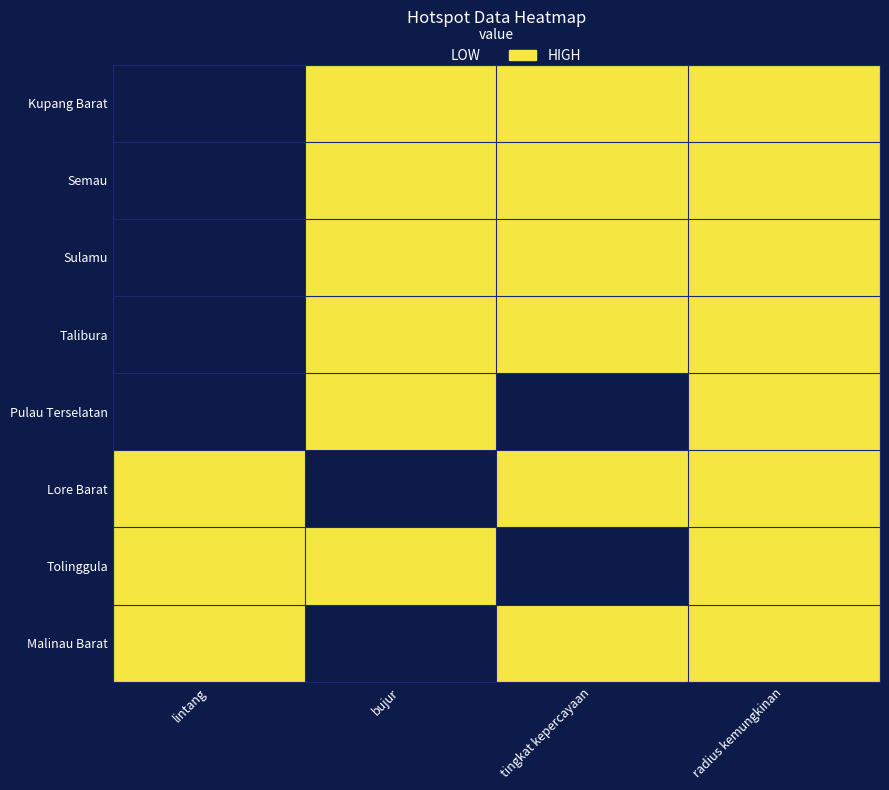

Which has a higher value, bujur or tingkat kepercayaan?

bujur